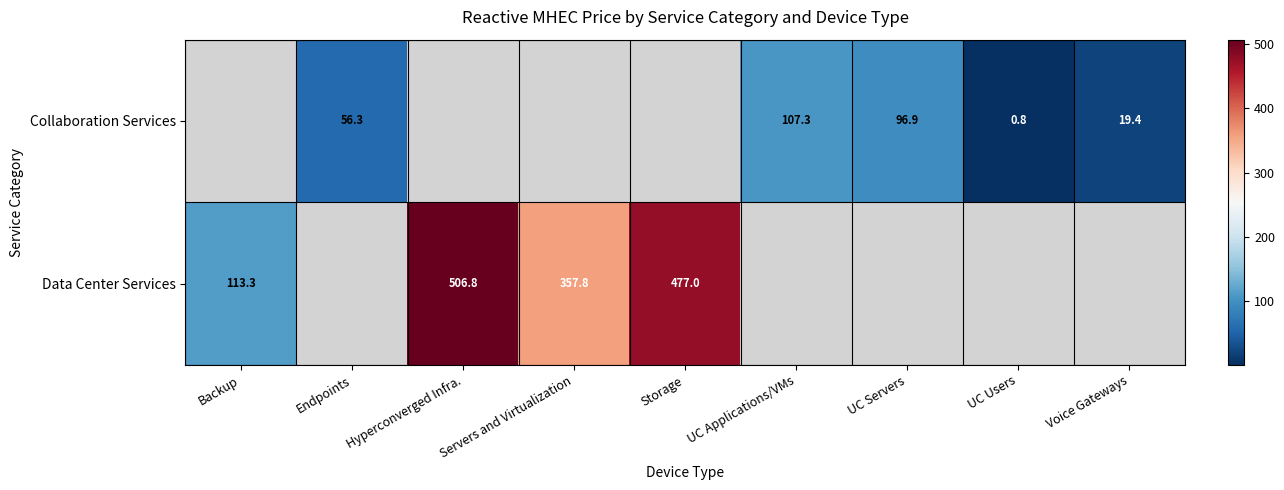

How many data points does each series have?

9